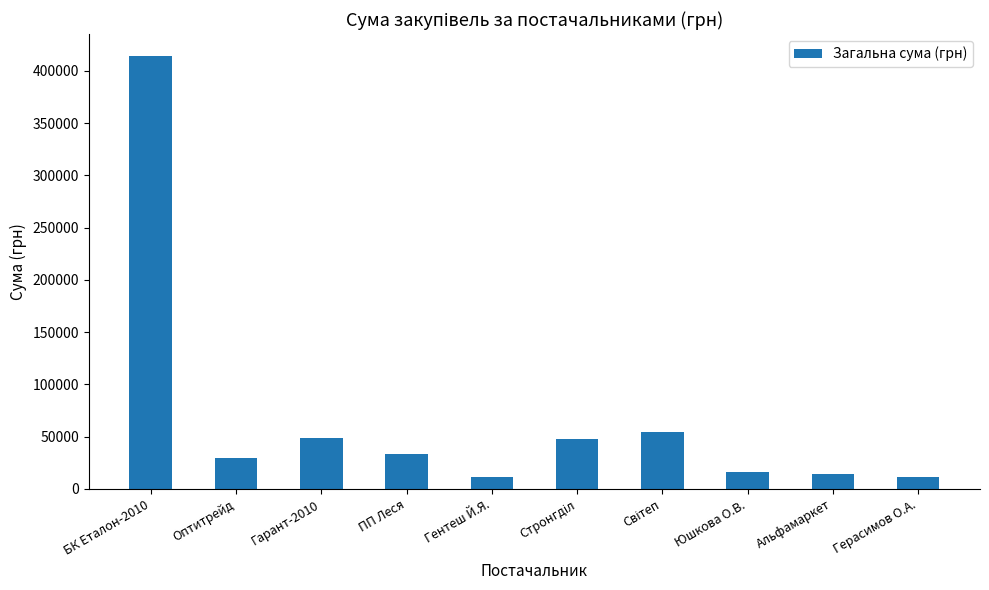

How many values are below 33289?

5